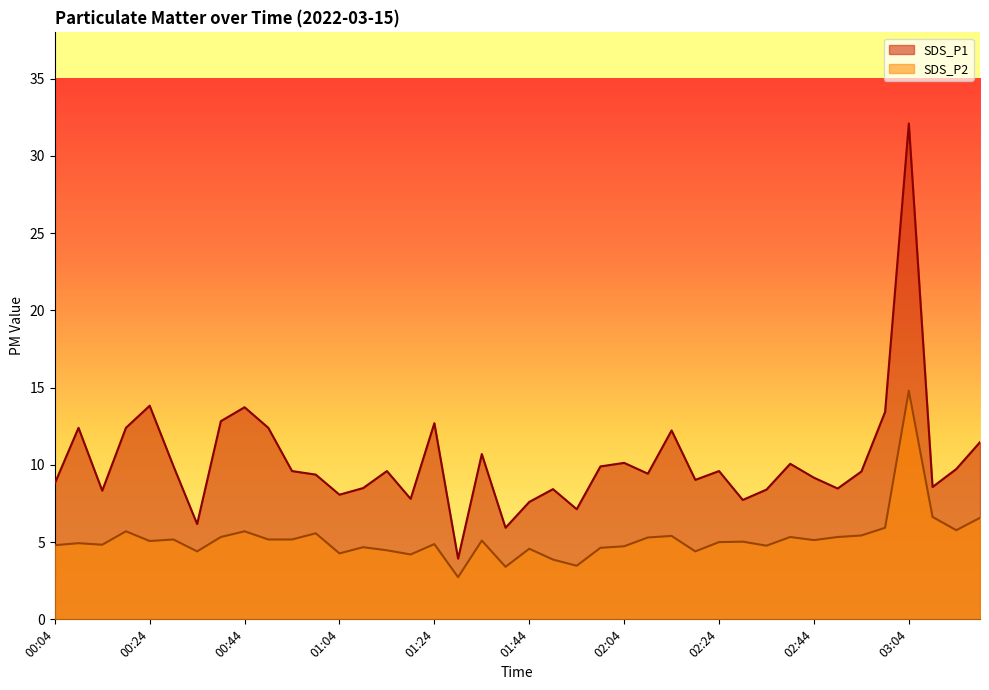

What is the maximum value shown in the chart?

32.1